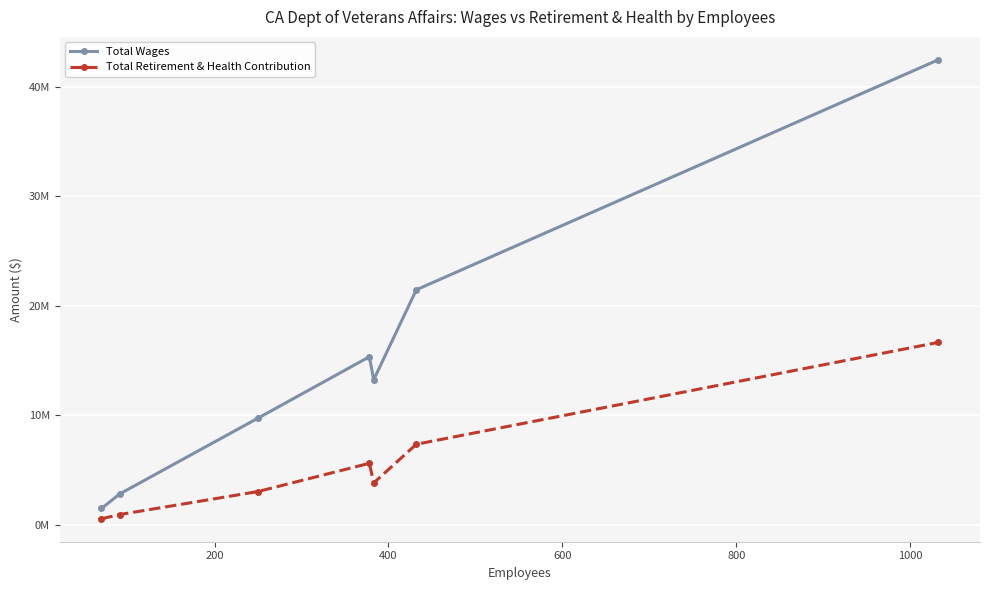

What is the value of the Total Retirement & Health Contribution point at the 1st from the left?

567865.2